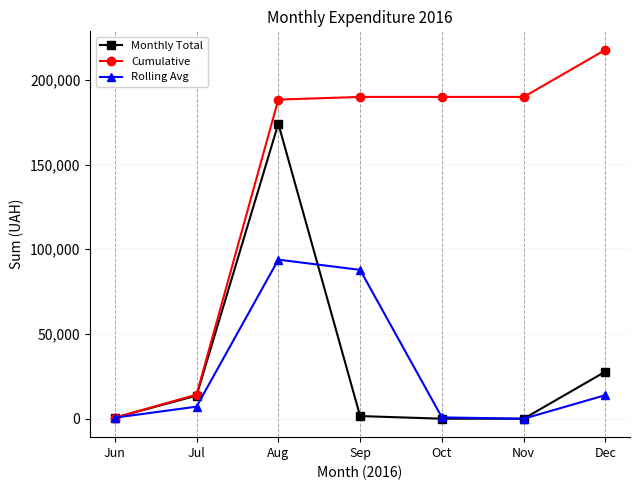

The value of Cumulative at Oct is 189922.1. True or false?

True